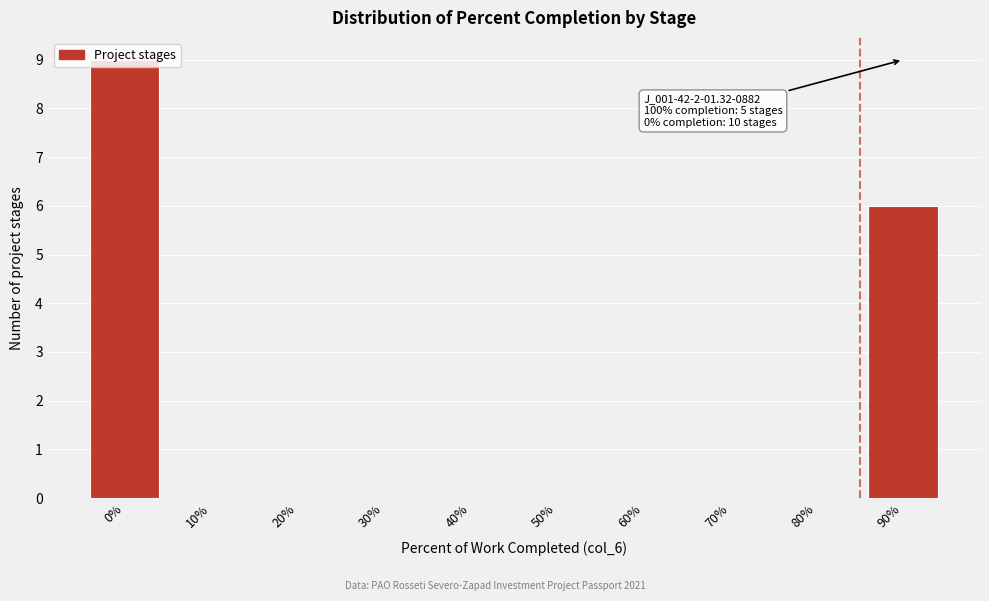

What value does the data have at 90%?

6